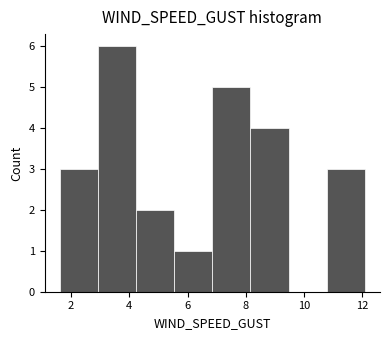

Reading left to right, list every bar in this chart as the range it spans on the x-axis followed by its height. Neither the bar edges nor the heights are printed on the chart, so give them approximately, as read against the axes.

1.6 to 3.0: 3
3.0 to 4.2: 6
4.2 to 5.6: 2
5.6 to 6.8: 1
6.8 to 8.2: 5
8.2 to 9.4: 4
9.4 to 10.8: 0
10.8 to 12.0: 3